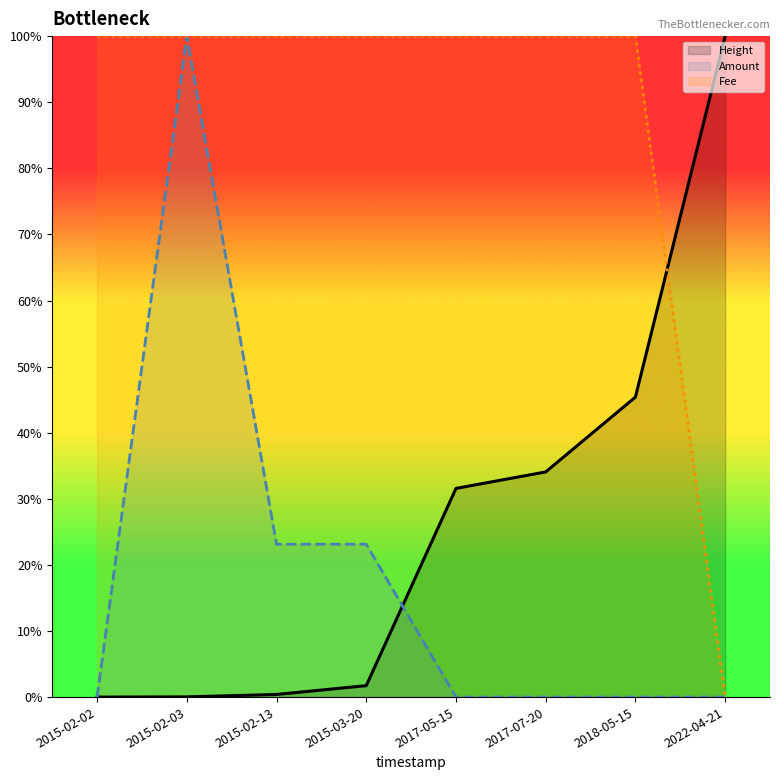

Which series ends up on top after the final intersection of Amount and Fee?

Amount